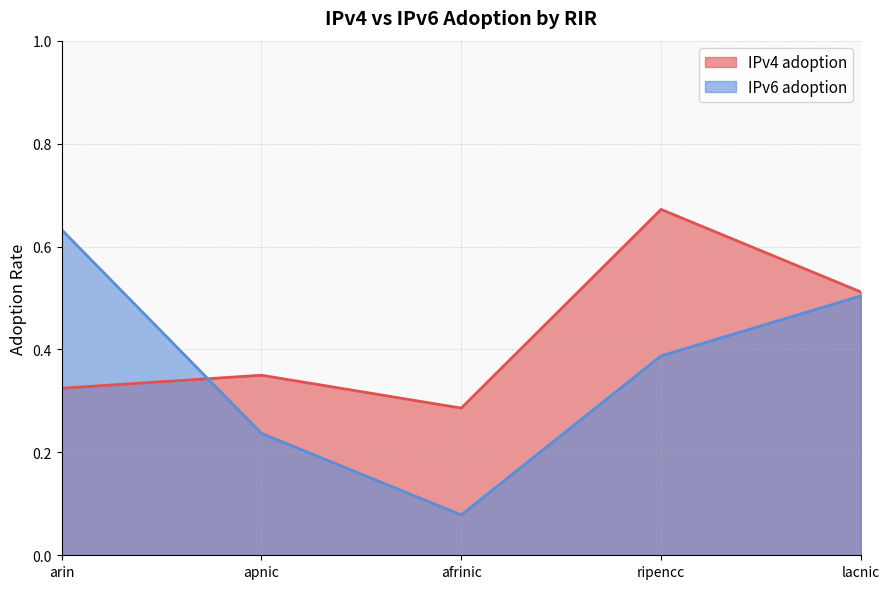

At how many categories does at least one series exceed 0?

5